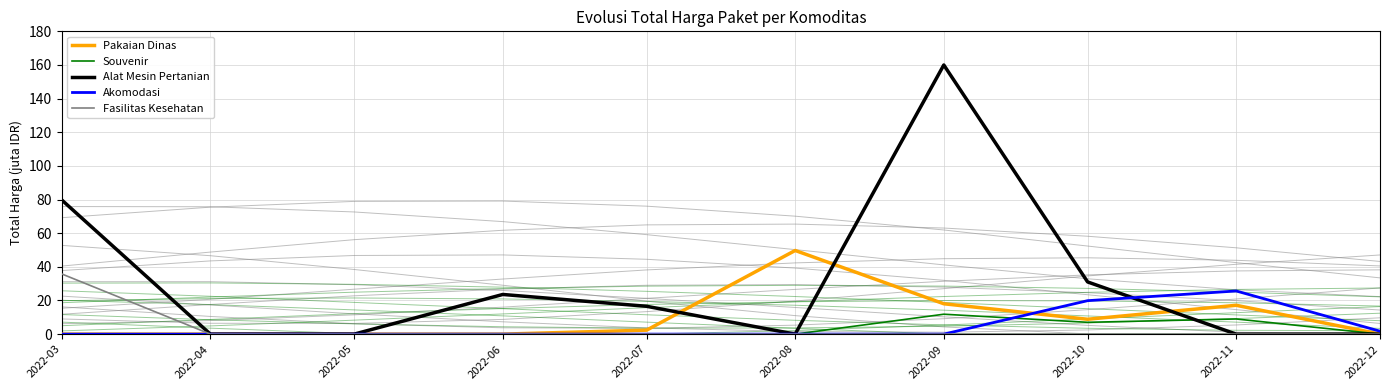

Does the chart have visible grid lines?

Yes